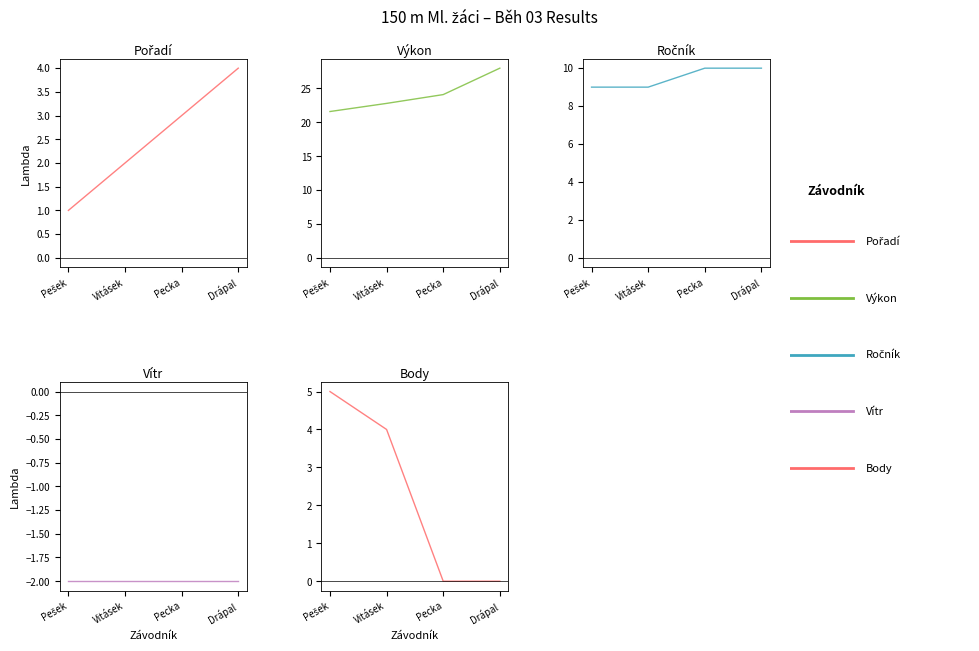

True or false: Ročník and Výkon intersect in this chart.

False